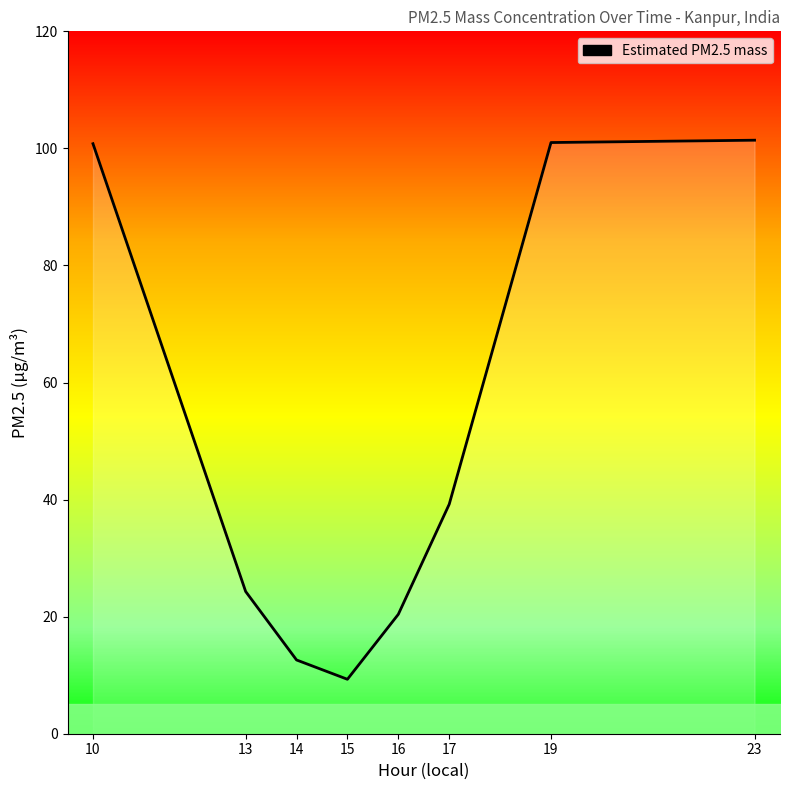

Rank the categories by value from highest to lowest.

23, 19, 10, 17, 13, 16, 14, 15